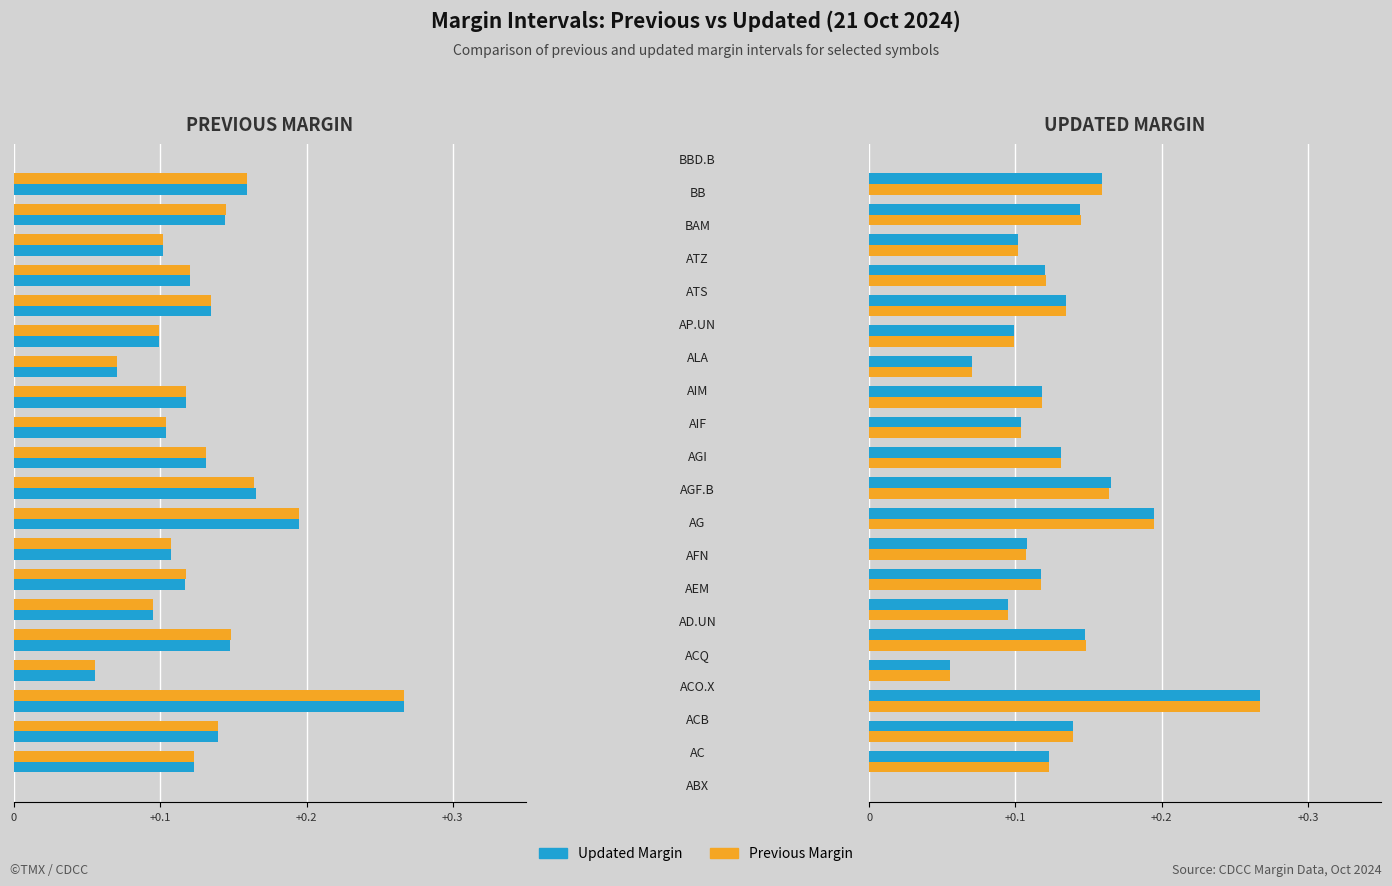

What is the difference between the maximum and minimum values in the Previous Margin series?

0.2